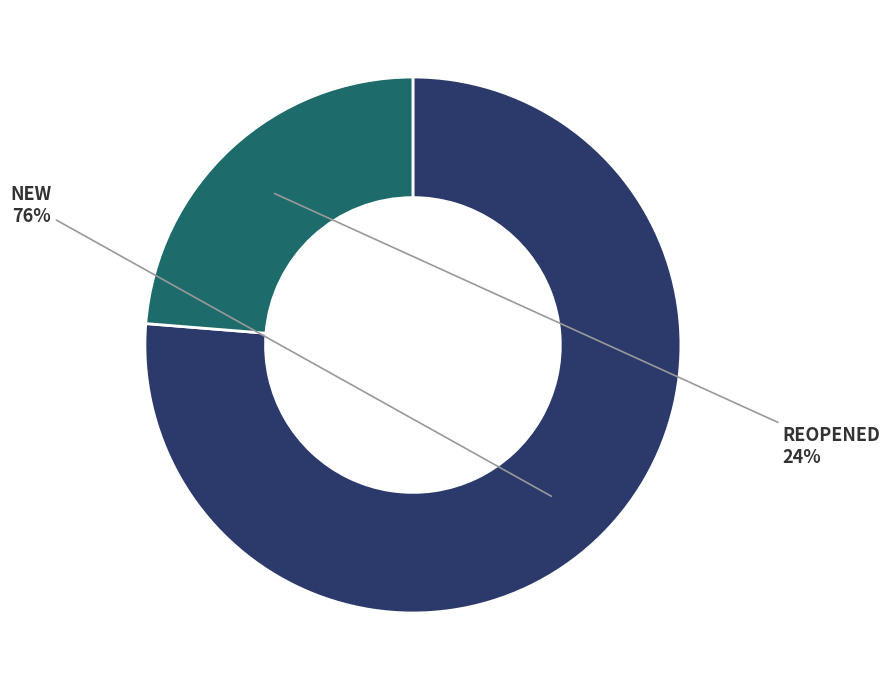

Between NEW and REOPENED, which is larger?

NEW